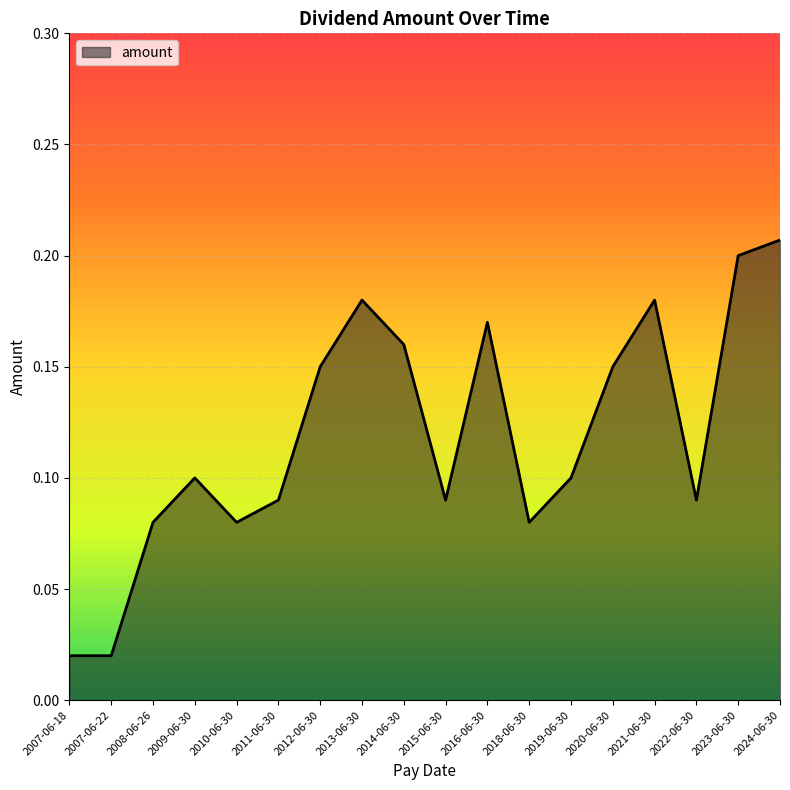

How many interior local peaks (higher than both neighbors) does the data have?

4